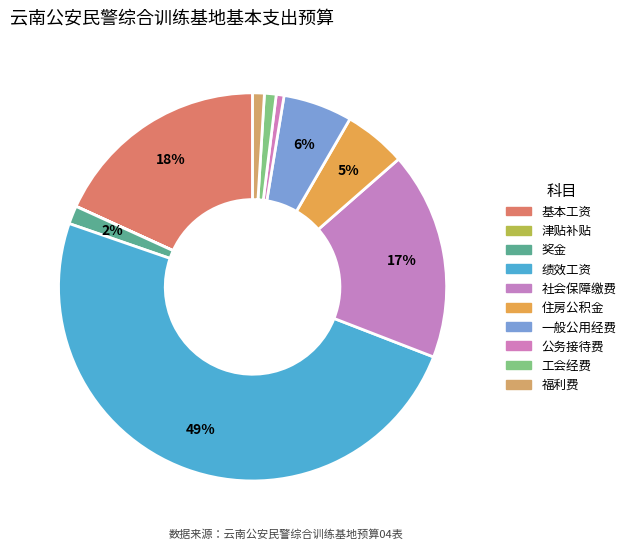

What percentage do 绩效工资 and 社会保障缴费 together represent?

66.7%